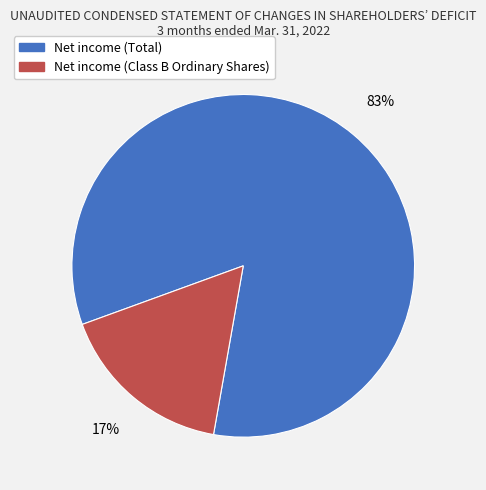

Do Net income (Total) and Net income (Class B Ordinary Shares) together represent more than half of the pie?

Yes